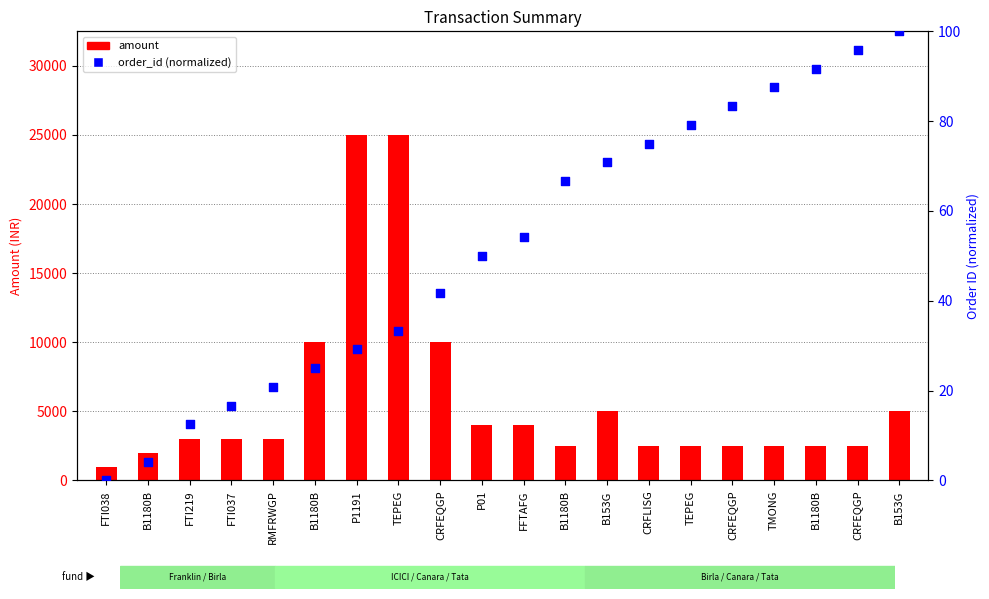

At which category is the sum across all series the highest?

TEPEG